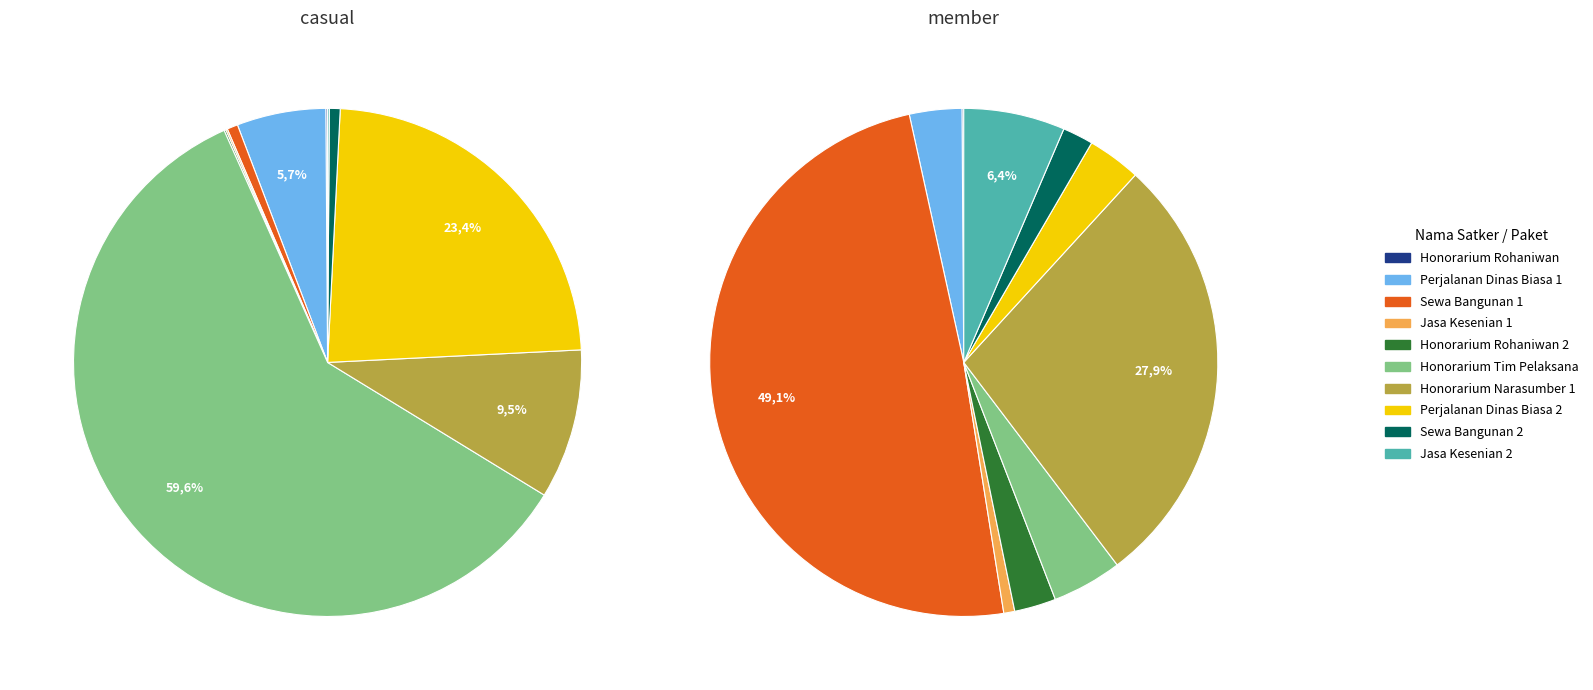

Rank the series by their maximum value, from lowest to highest.

member, casual